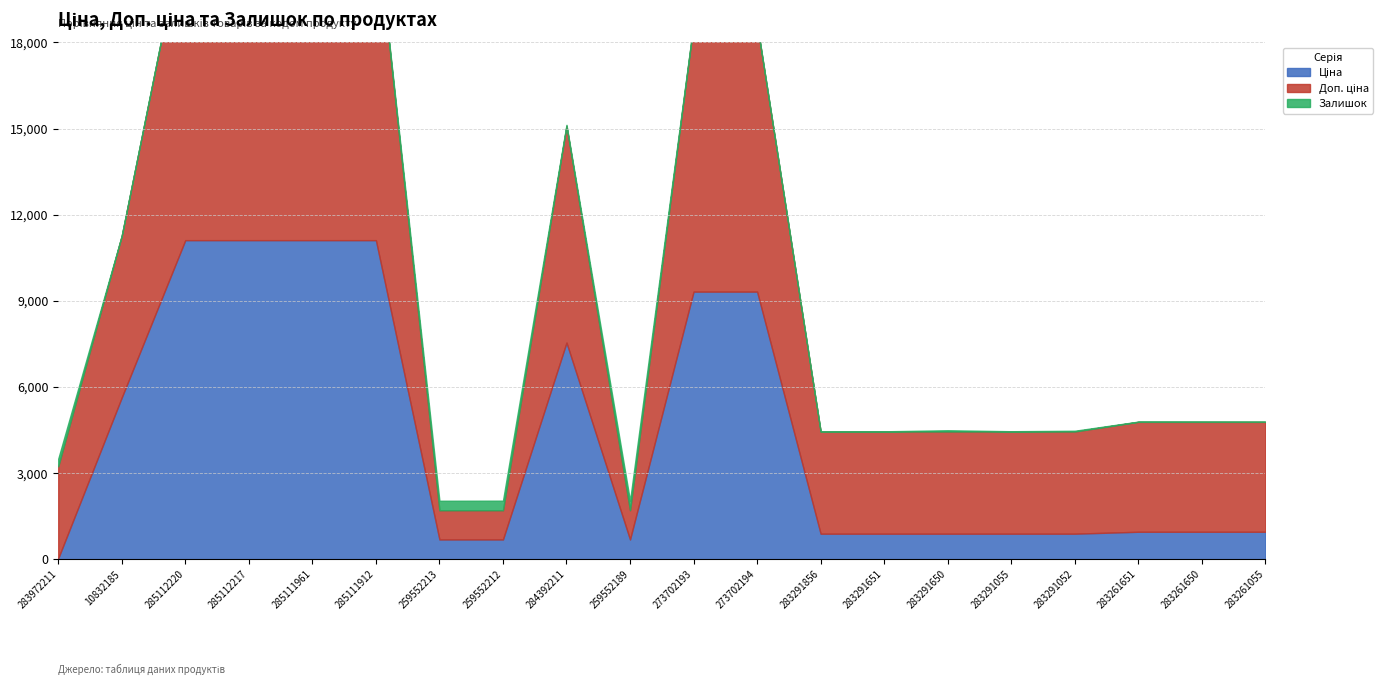

What are all the series names shown in the legend?

Ціна, Доп. ціна, Залишок